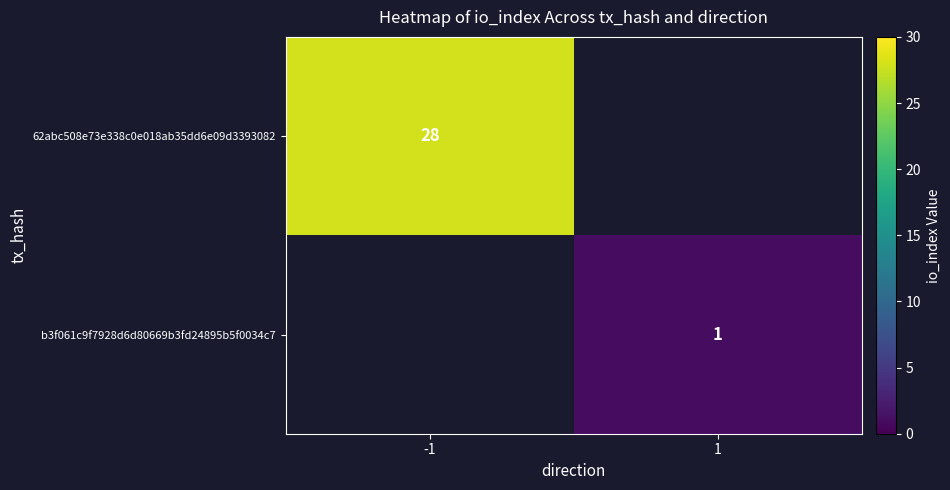

Is it true that 62abc508e73e338c0e018ab35dd6e09d3393082 equals 44 at -1?

False